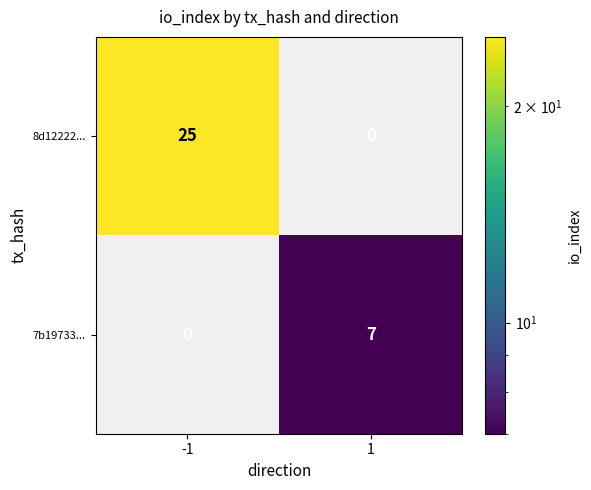

The value of 8d12222... at 1 is -9. True or false?

False